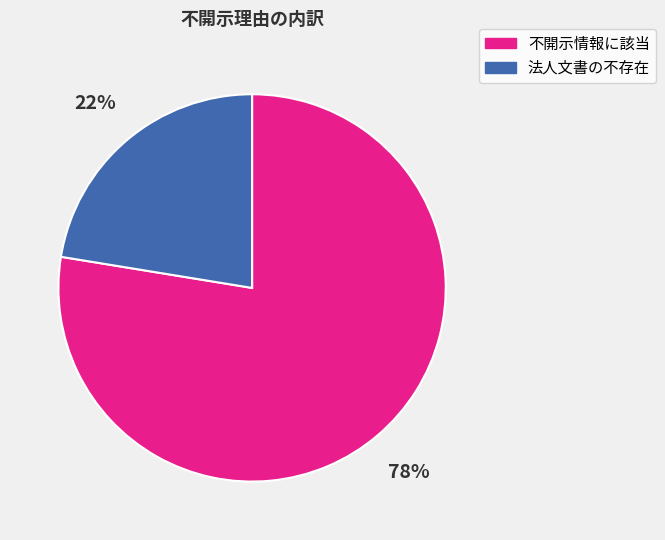

To the nearest percent, what is the average slice percentage?

50%